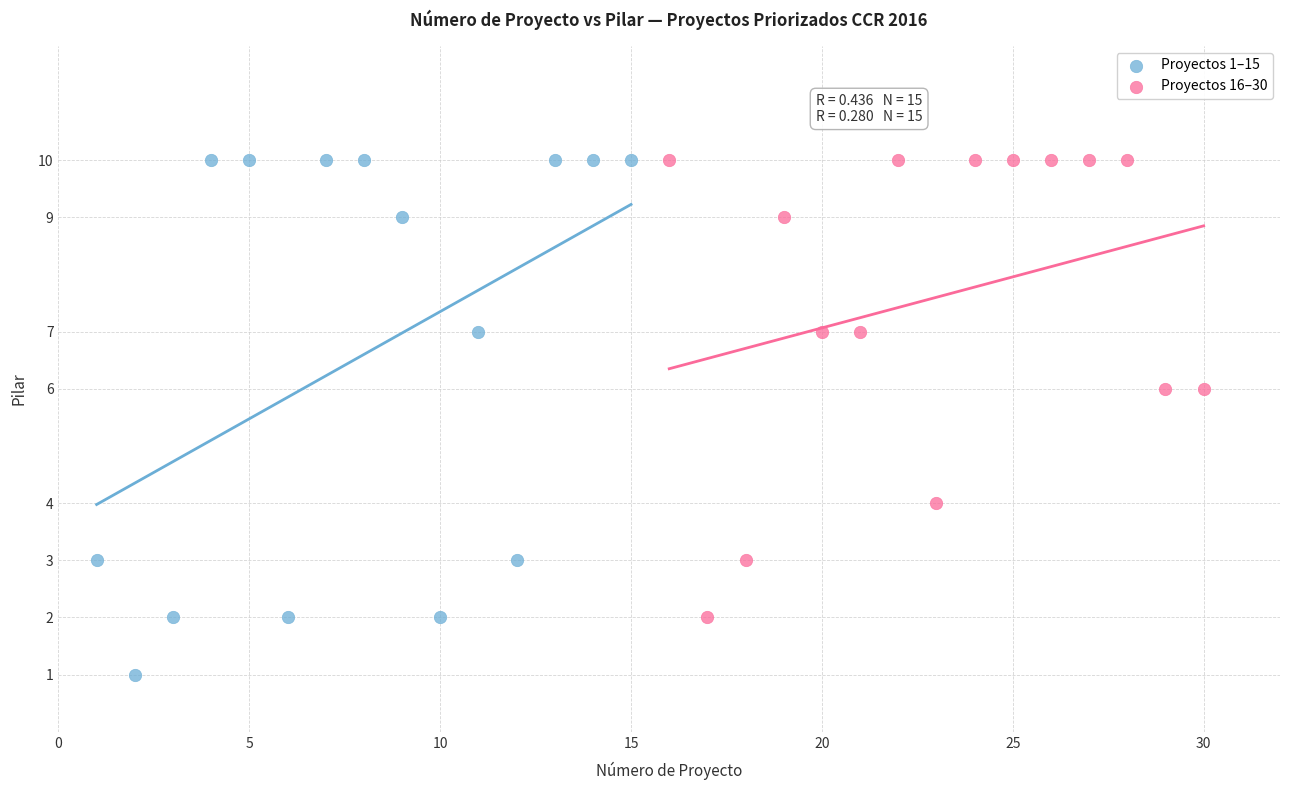

Which series reaches the minimum Y coordinate?

Proyectos 1–15